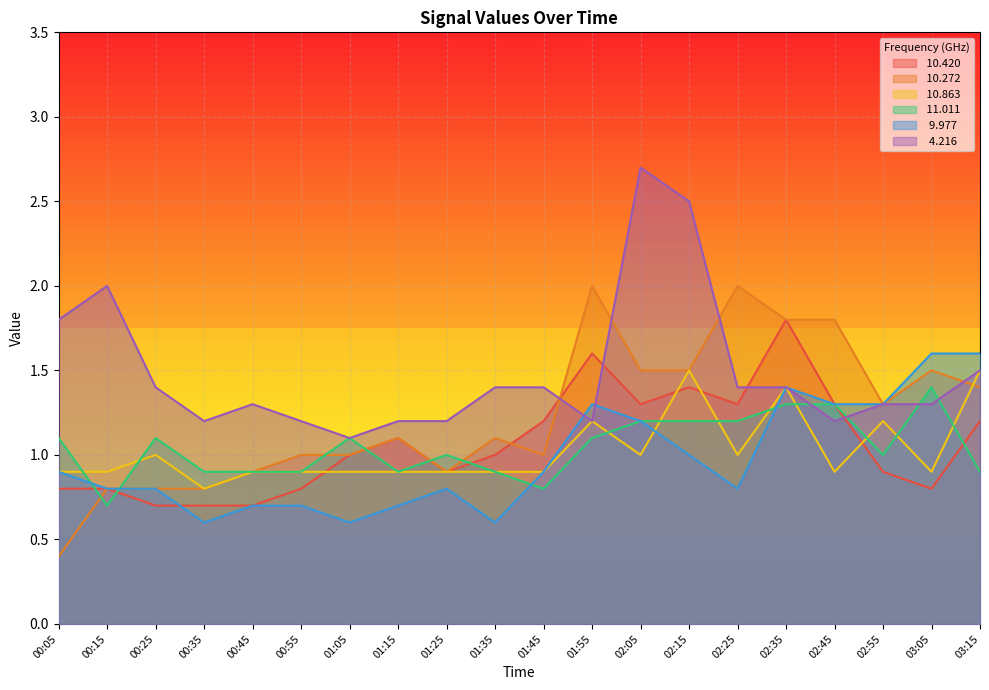

Reading right to left, list all the values displayed in this chart.

 10.420: 03:15=1.2	03:05=0.8	02:55=0.9	02:45=1.3	02:35=1.8	02:25=1.3	02:15=1.4	02:05=1.3	01:55=1.6	01:45=1.2	01:35=1.0	01:25=0.9	01:15=1.1	01:05=1.0	00:55=0.8	00:45=0.7	00:35=0.7	00:25=0.7	00:15=0.8	00:05=0.8
 10.272: 03:15=1.4	03:05=1.5	02:55=1.3	02:45=1.8	02:35=1.8	02:25=2.0	02:15=1.5	02:05=1.5	01:55=2.0	01:45=1.0	01:35=1.1	01:25=0.9	01:15=1.1	01:05=1.0	00:55=1.0	00:45=0.9	00:35=0.8	00:25=0.8	00:15=0.8	00:05=0.4
 10.863: 03:15=1.5	03:05=0.9	02:55=1.2	02:45=0.9	02:35=1.4	02:25=1.0	02:15=1.5	02:05=1.0	01:55=1.2	01:45=0.9	01:35=0.9	01:25=0.9	01:15=0.9	01:05=0.9	00:55=0.9	00:45=0.9	00:35=0.8	00:25=1.0	00:15=0.9	00:05=0.9
 11.011: 03:15=0.9	03:05=1.4	02:55=1.0	02:45=1.3	02:35=1.3	02:25=1.2	02:15=1.2	02:05=1.2	01:55=1.1	01:45=0.8	01:35=0.9	01:25=1.0	01:15=0.9	01:05=1.1	00:55=0.9	00:45=0.9	00:35=0.9	00:25=1.1	00:15=0.7	00:05=1.1
  9.977: 03:15=1.6	03:05=1.6	02:55=1.3	02:45=1.3	02:35=1.4	02:25=0.8	02:15=1.0	02:05=1.2	01:55=1.3	01:45=0.9	01:35=0.6	01:25=0.8	01:15=0.7	01:05=0.6	00:55=0.7	00:45=0.7	00:35=0.6	00:25=0.8	00:15=0.8	00:05=0.9
  4.216: 03:15=1.5	03:05=1.3	02:55=1.3	02:45=1.2	02:35=1.4	02:25=1.4	02:15=2.5	02:05=2.7	01:55=1.2	01:45=1.4	01:35=1.4	01:25=1.2	01:15=1.2	01:05=1.1	00:55=1.2	00:45=1.3	00:35=1.2	00:25=1.4	00:15=2.0	00:05=1.8